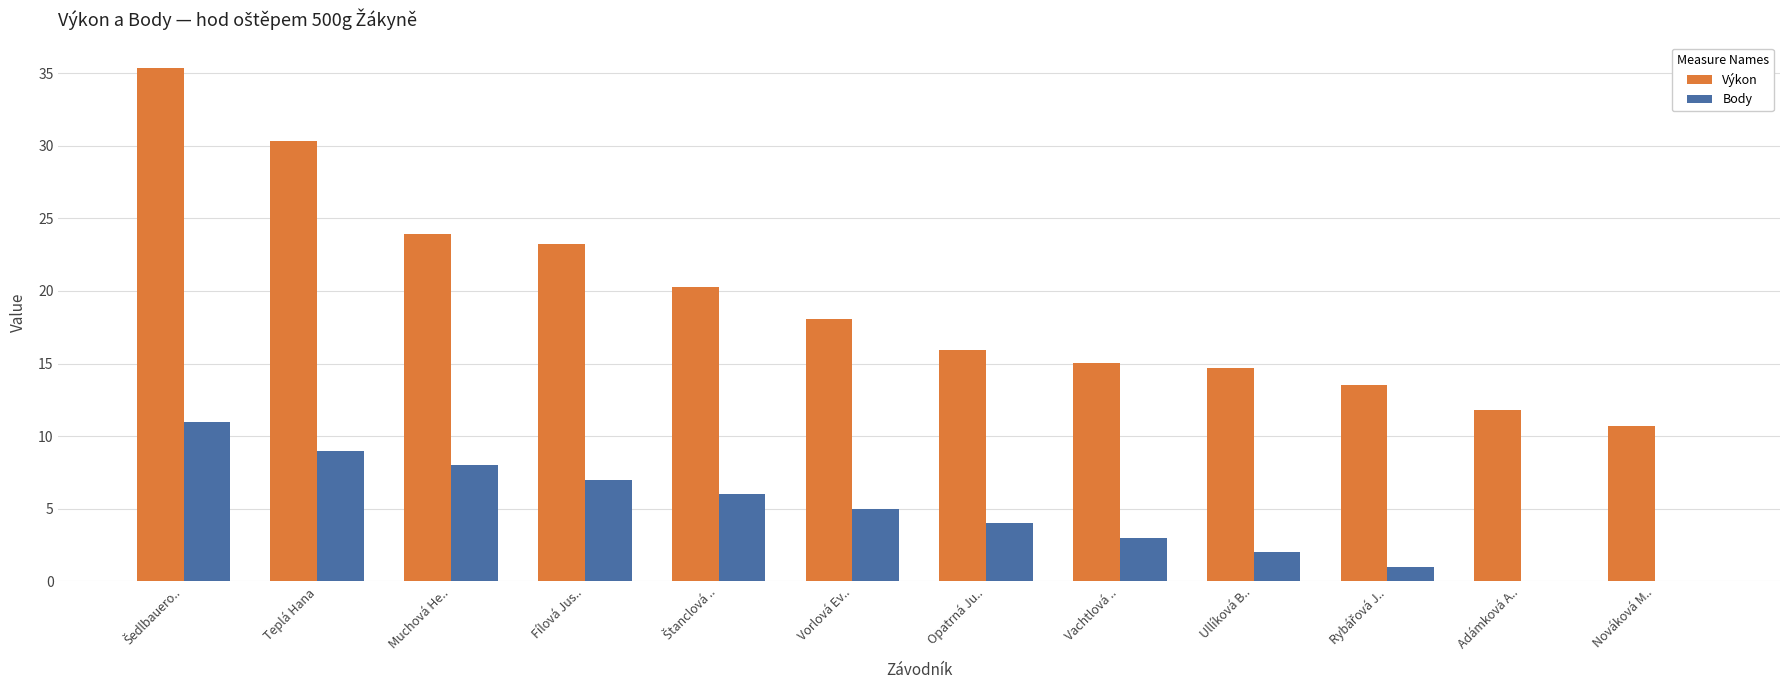

How many groups of bars are there?

12